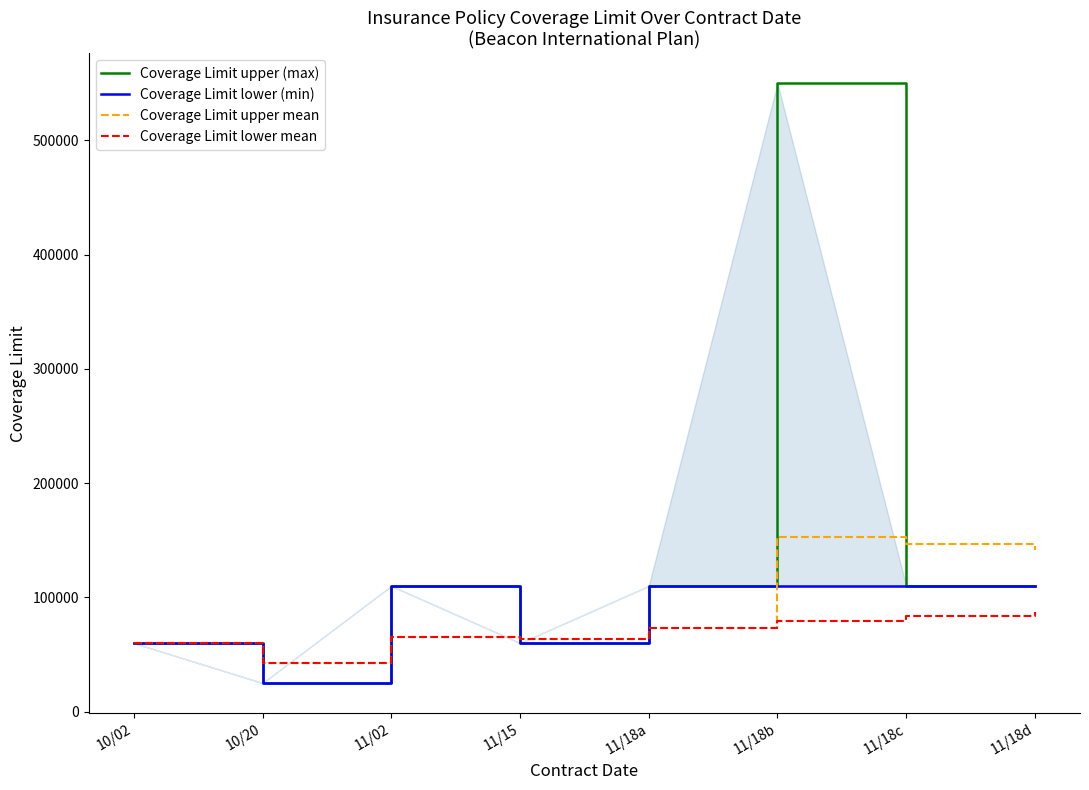

Count the number of data series in this chart.

4